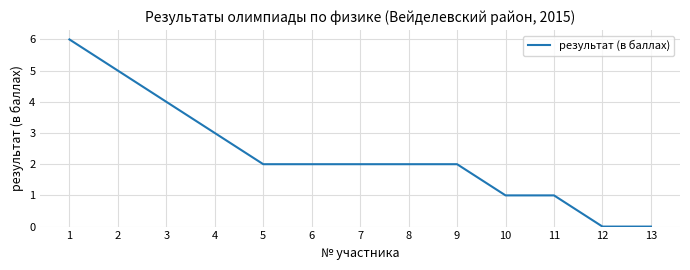

What is the sum of all values?

30